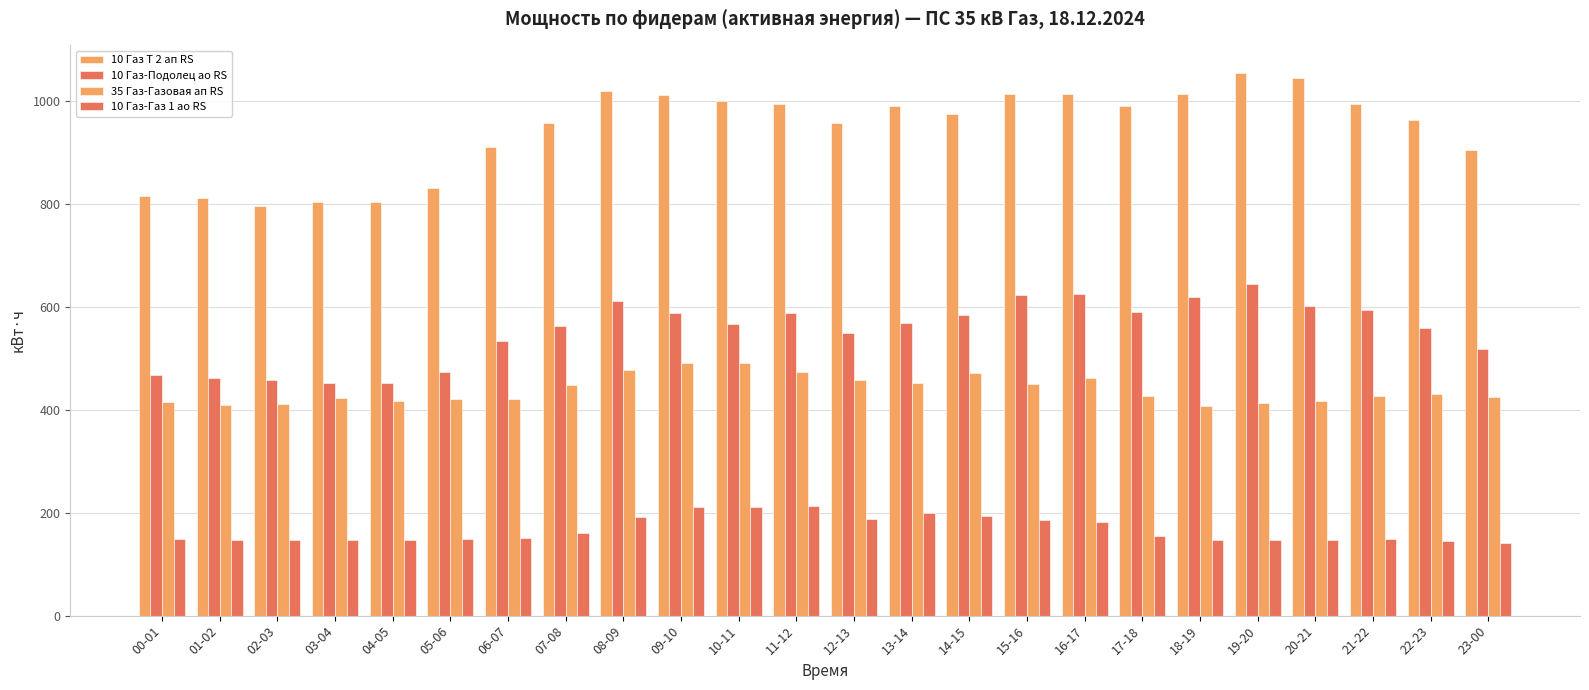

Count the number of data series in this chart.

4